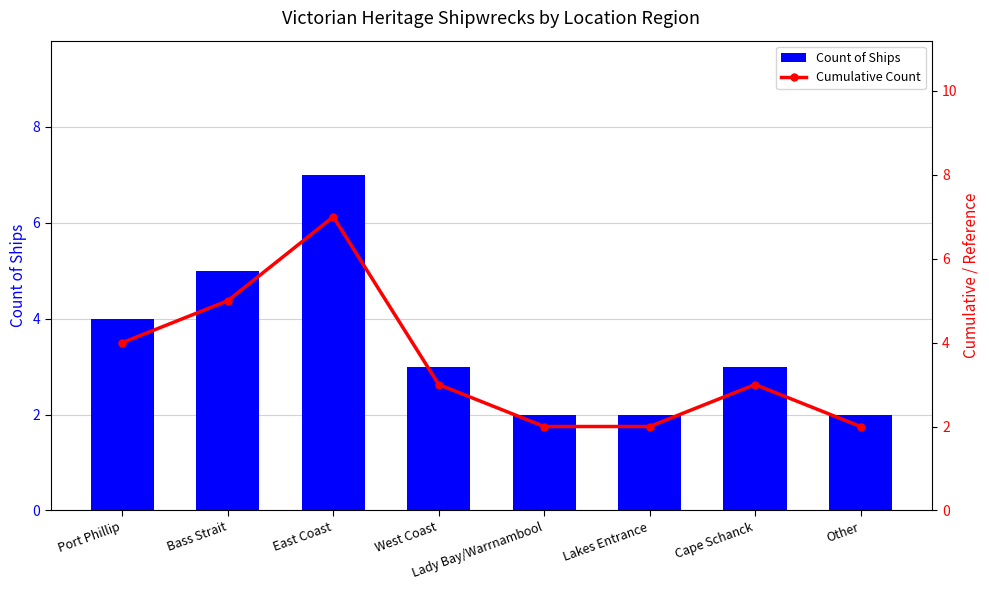

What is the label of the 4th bar from the left?

West Coast